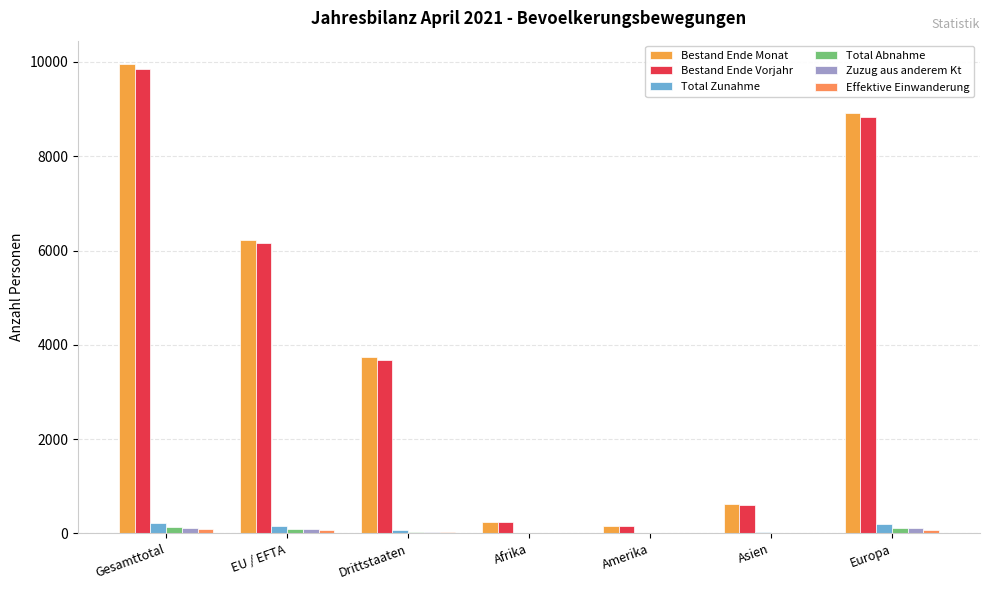

How many groups of bars are there?

7